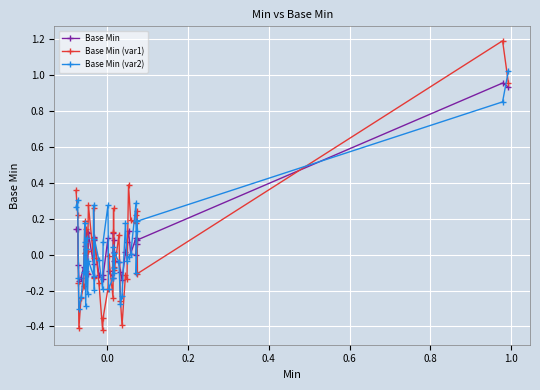

Is this an area chart (filled region under the line)?

No